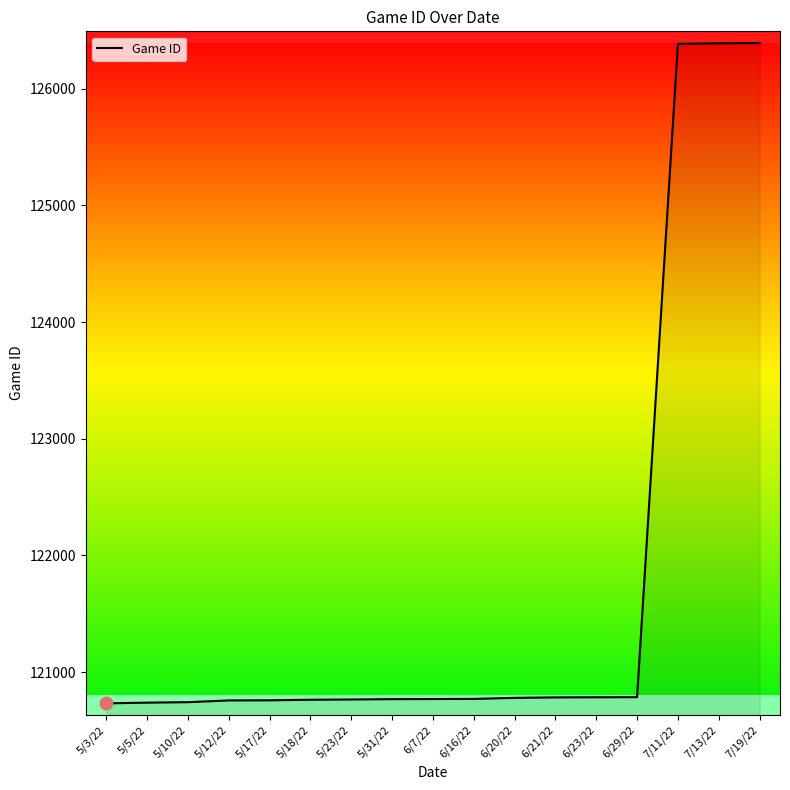

What is the change in value from 6/7/22 to 7/11/22?

+5615